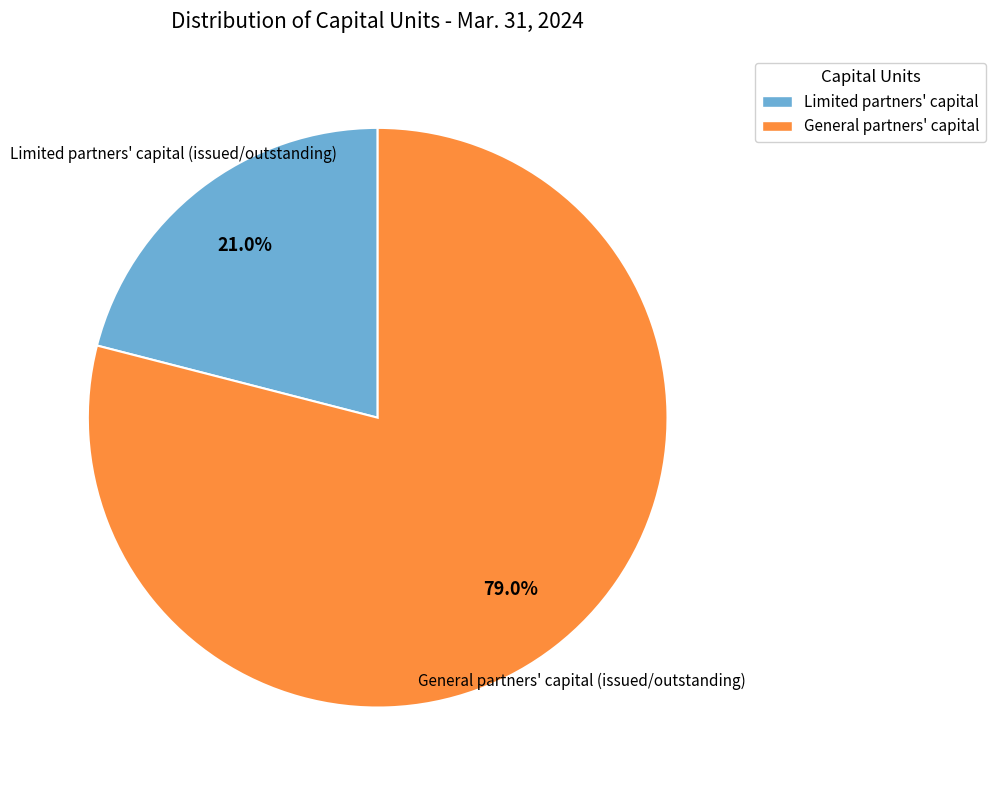

How much of the chart is everything except General partners' capital?

21.0%